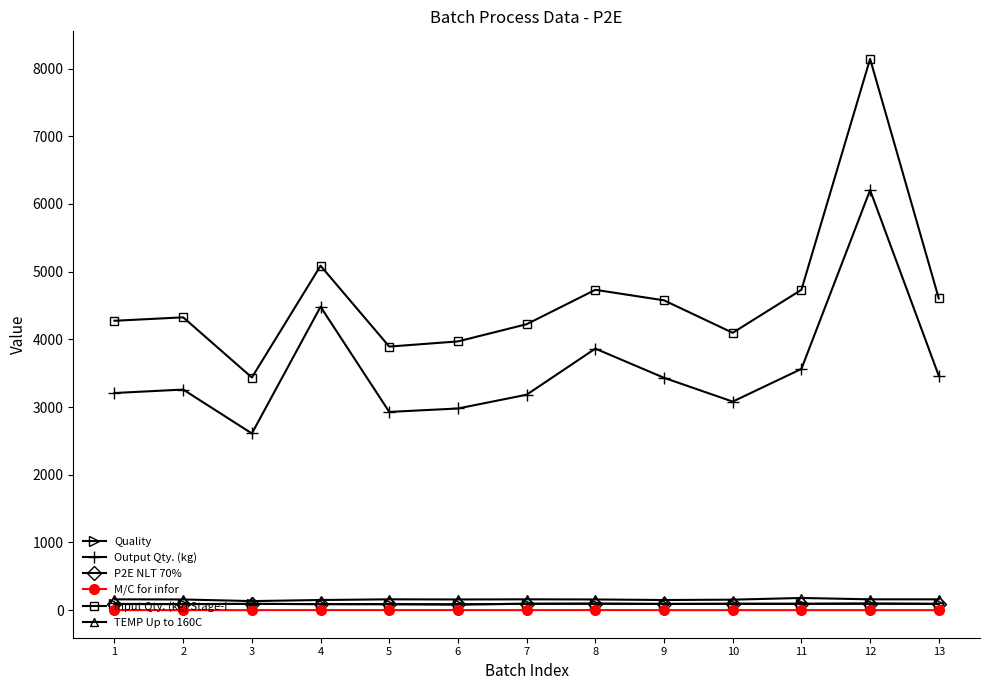

Is this an area chart (filled region under the line)?

No